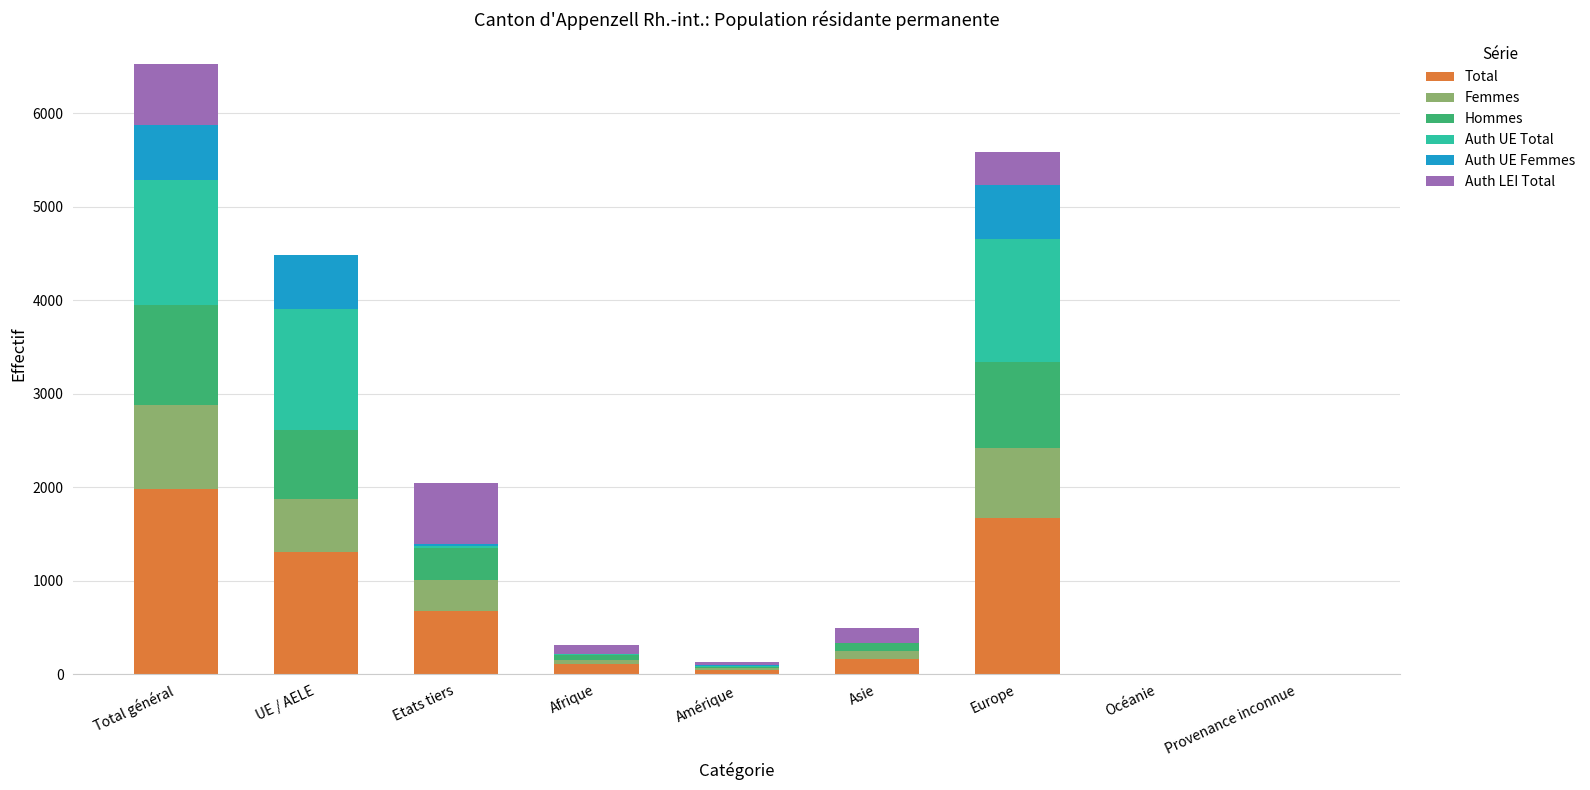

Count the number of data series in this chart.

6